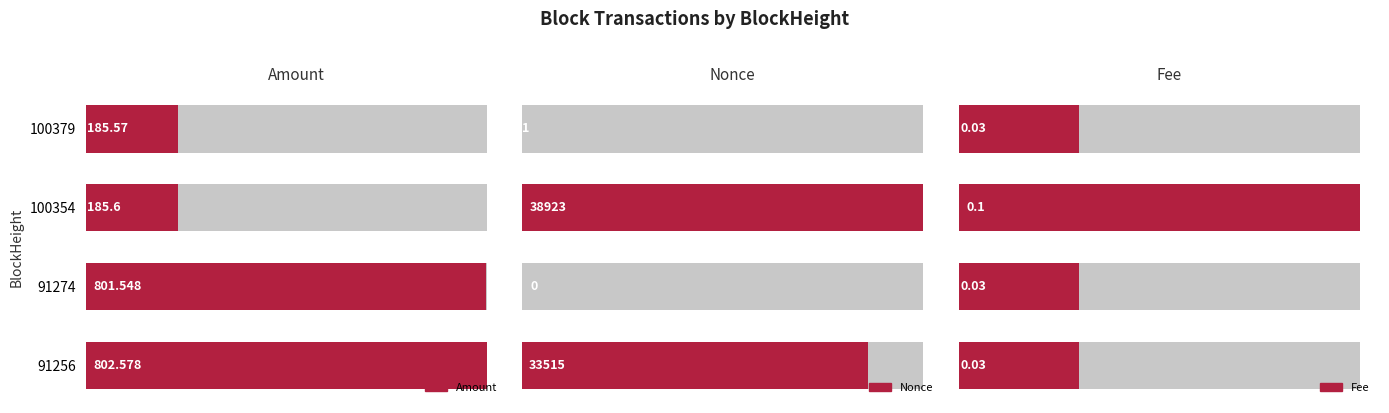

Reading right to left, extract all data points from this chart.

Amount: 802.6	801.5	185.6	185.6
Nonce: 33515.0	0.0	38923.0	1.0
Fee: 0.0	0.0	0.1	0.0